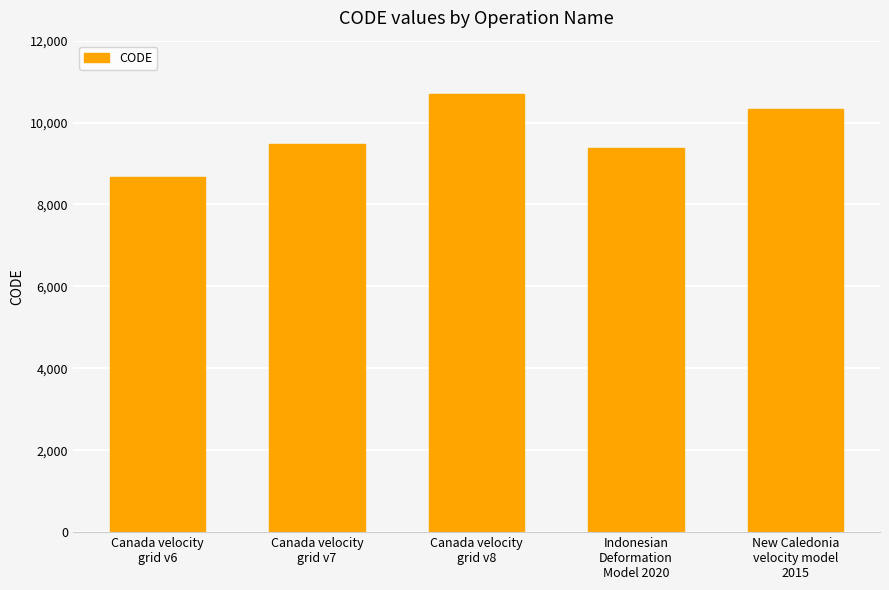

What is the greatest value displayed?

10707